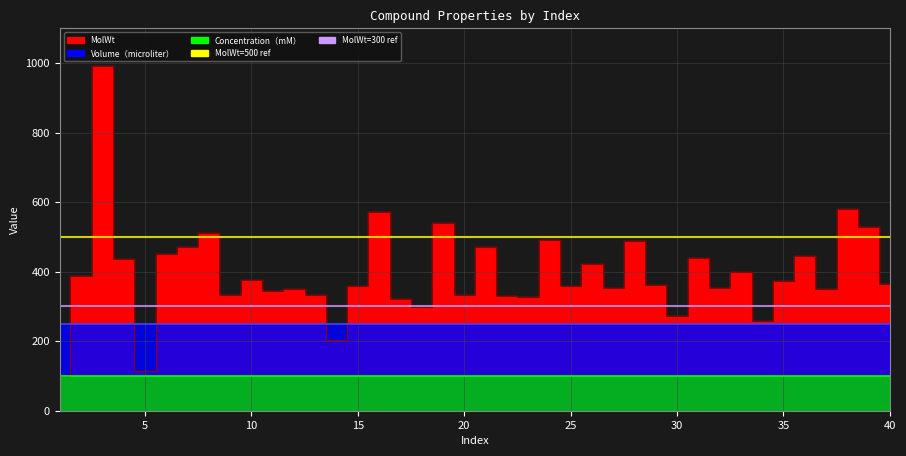

True or false: Concentration and MolWt cross at least once.

False